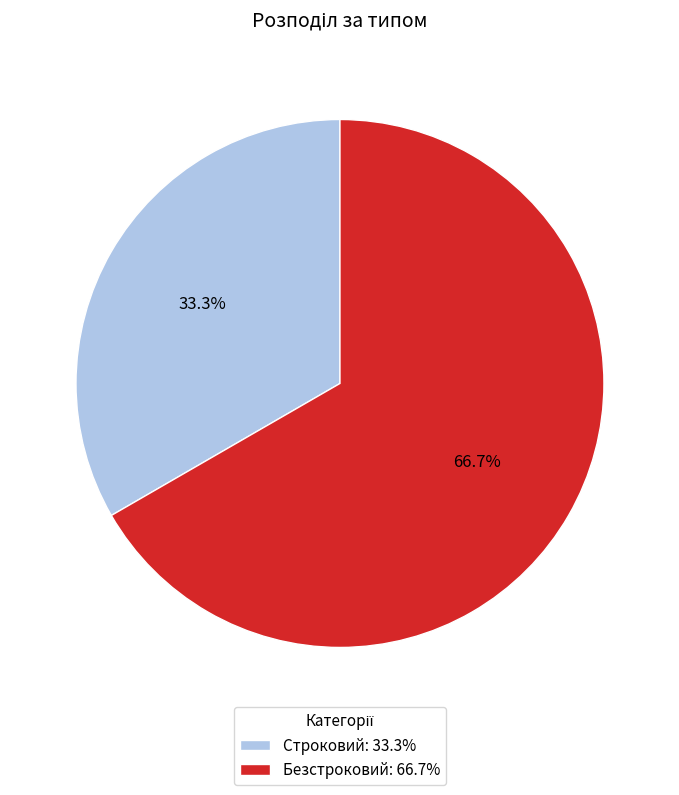

What portion of the pie excludes Строковий?

66.7%